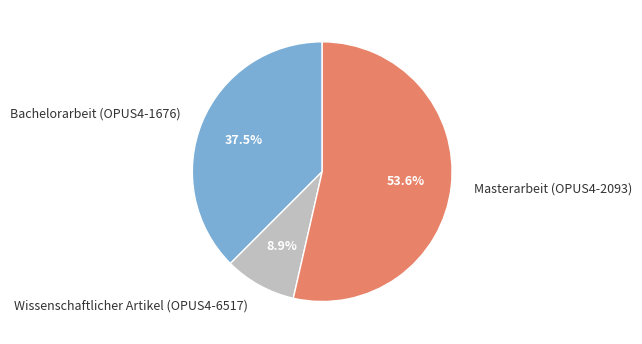

What percentage is the Wissenschaftlicher Artikel (OPUS4-6517) slice, to the nearest percent?

9%